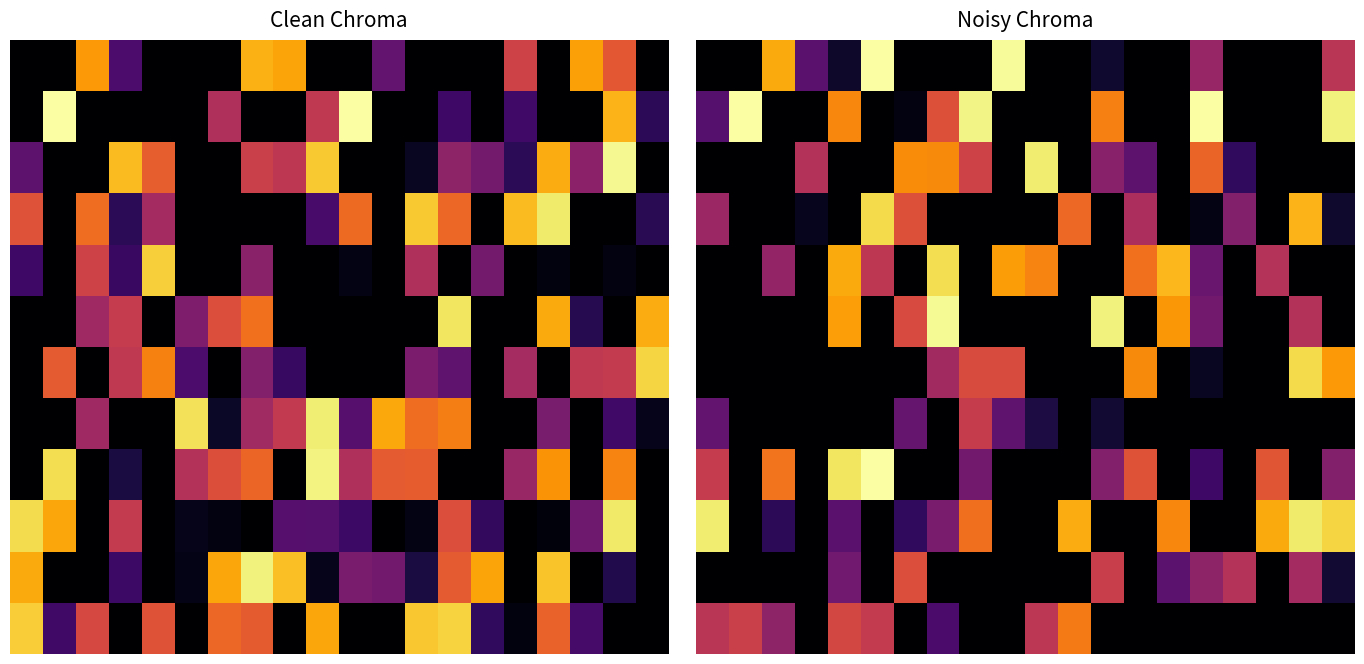

Between 19 and 0, which is larger?

19